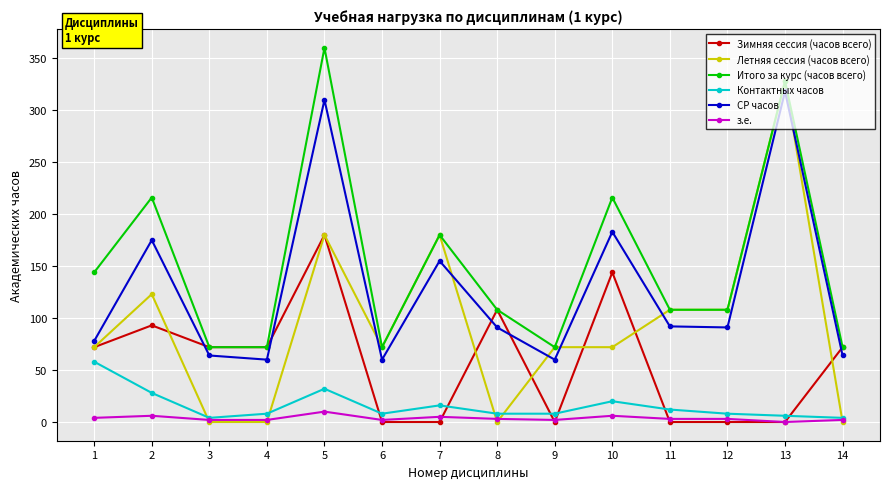

What is the difference between the highest and lowest values at 10?

210